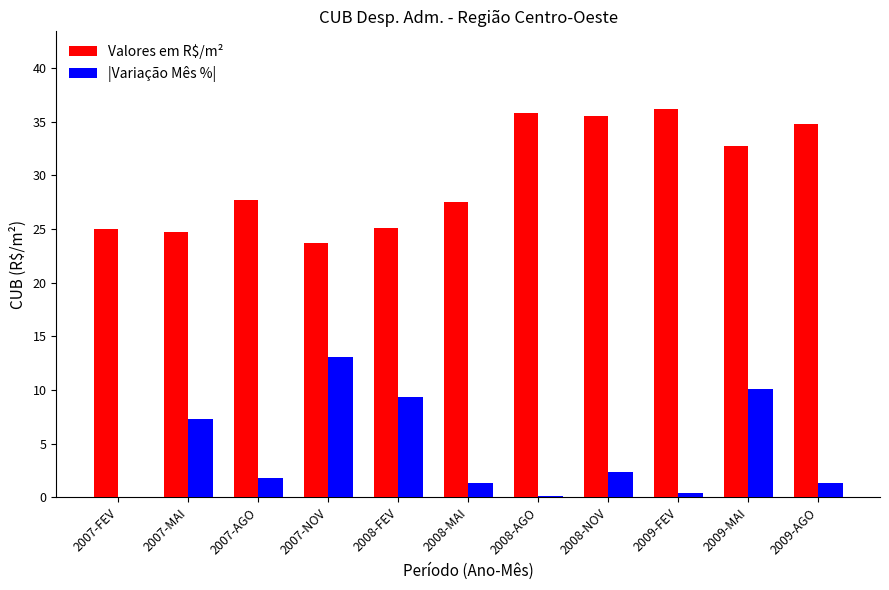

How many groups of bars are there?

11